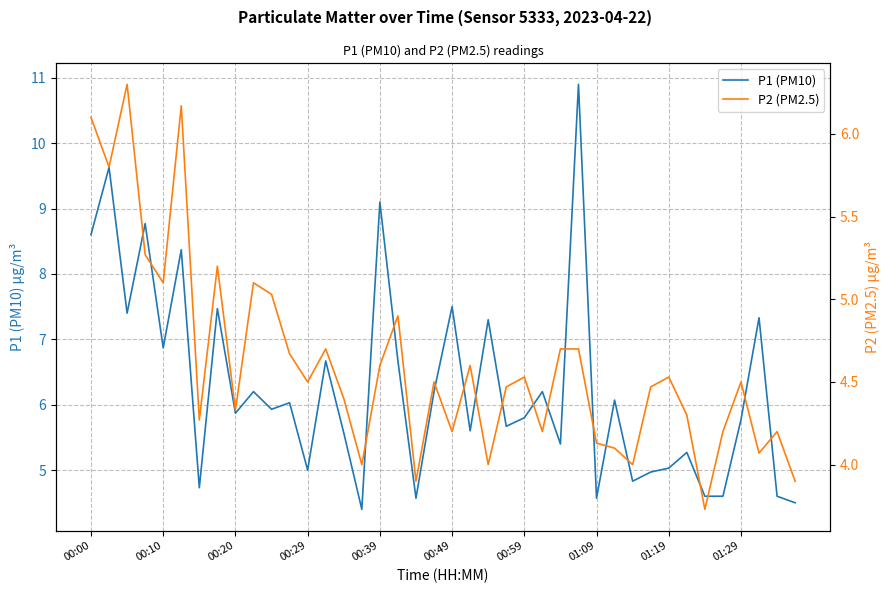

Where is P1 (PM10) nearest to the value 7?

00:10